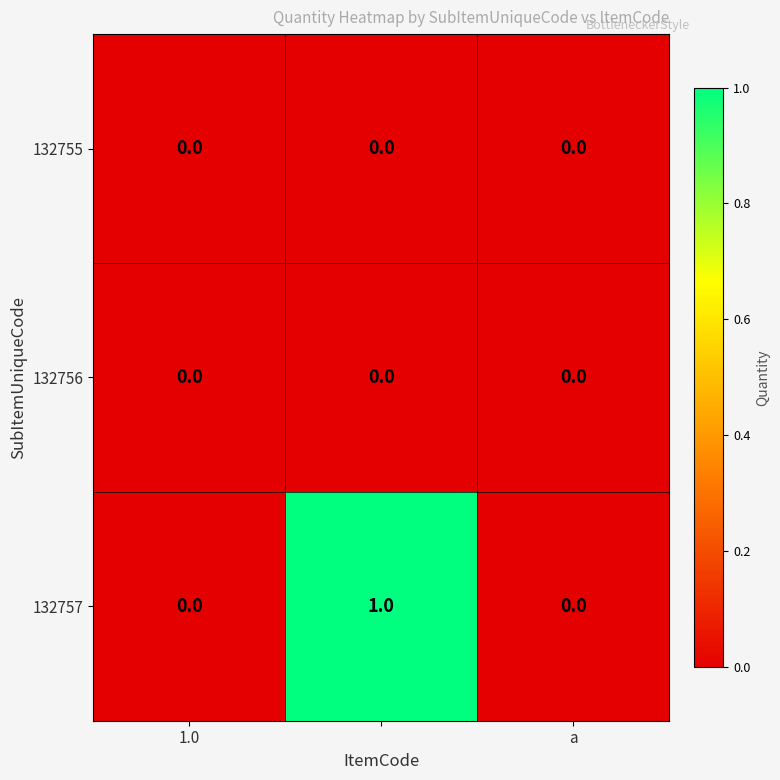

Which series has the widest spread of values?

132757